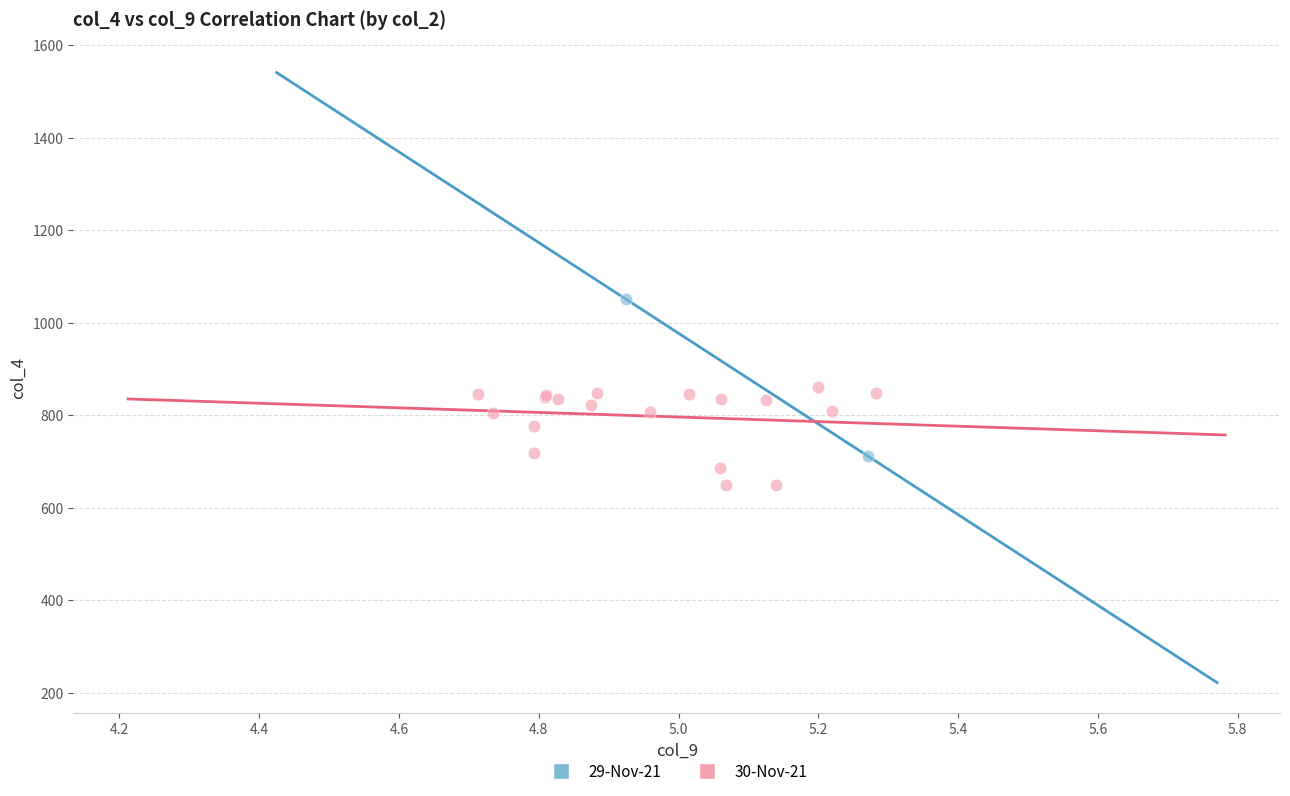

What are all the series names shown in the legend?

29-Nov-21, 30-Nov-21